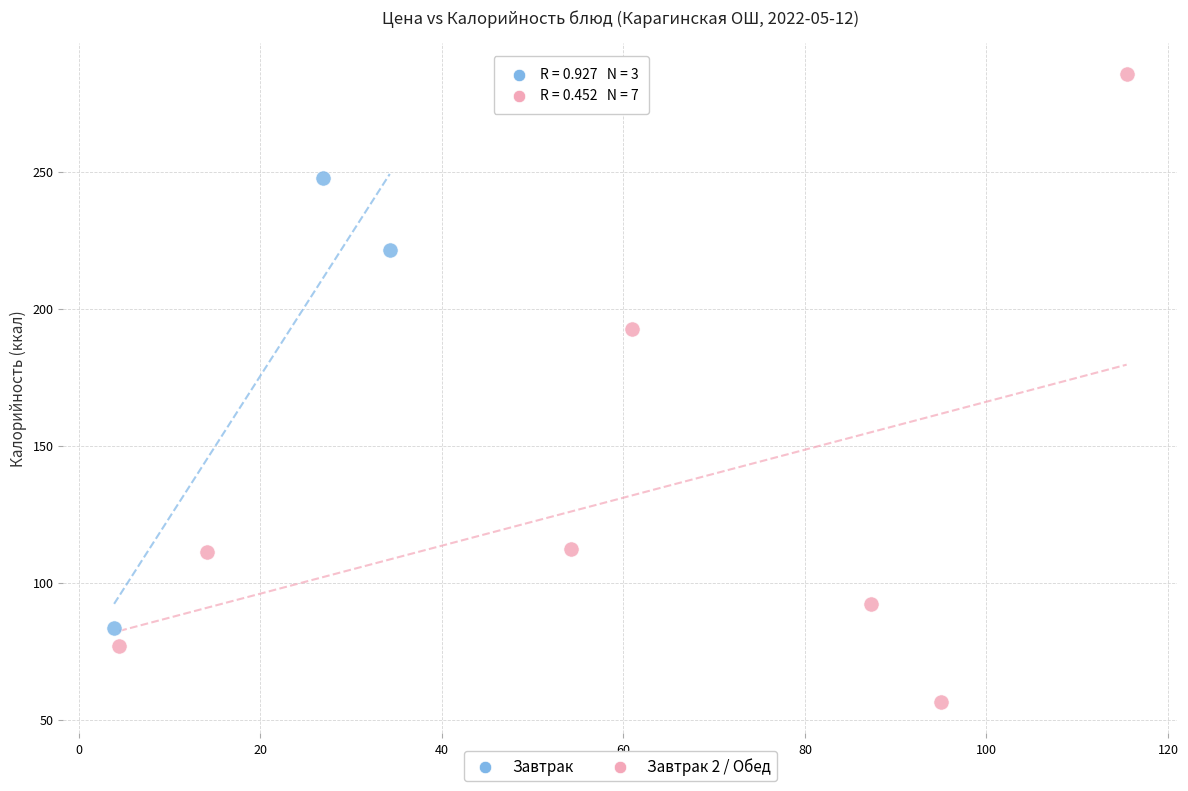

What are all the series names shown in the legend?

Завтрак, Завтрак 2 / Обед